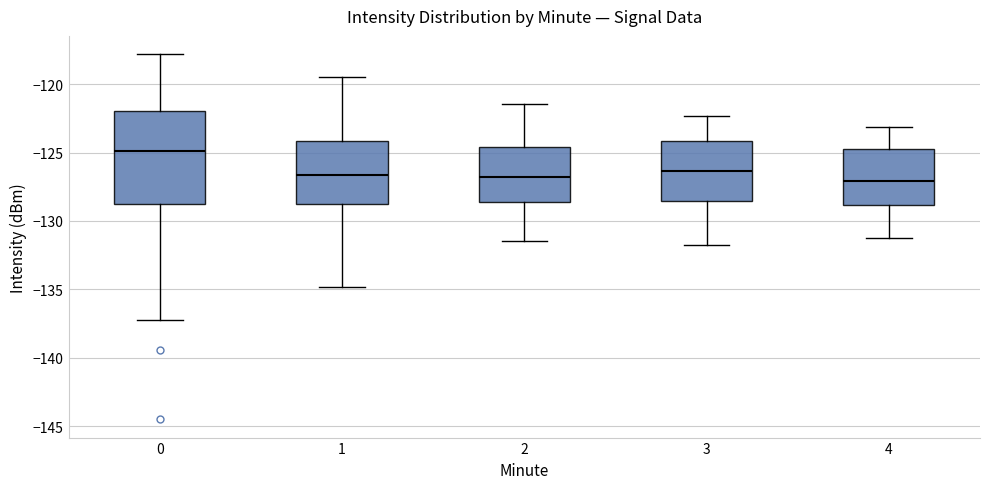

Reading left to right, read every box against the y-axis: the position of its median line, the range the box covers, and the ends of its whiskers. The values are not printed on the chart, so give them approximately, as read against the axis.

0: median -125.0, box -128.5 to -122.0, whiskers -137.0 to -118.0
1: median -126.5, box -129.0 to -124.0, whiskers -135.0 to -119.5
2: median -127.0, box -128.5 to -124.5, whiskers -131.5 to -121.5
3: median -126.5, box -128.5 to -124.0, whiskers -132.0 to -122.5
4: median -127.0, box -129.0 to -125.0, whiskers -131.0 to -123.0